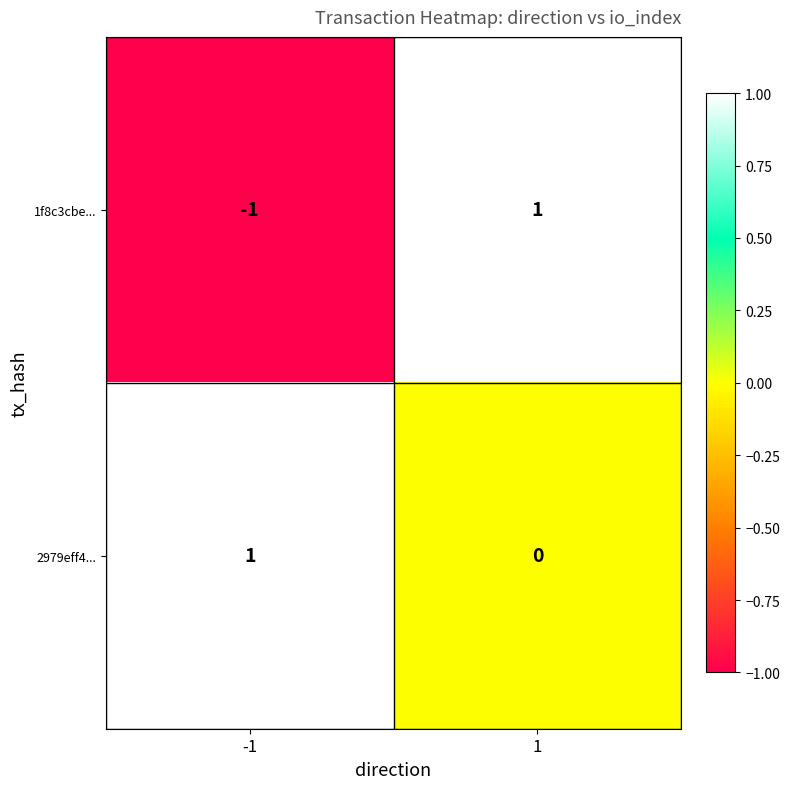

Rank the categories by 1f8c3cbe... value from highest to lowest.

1, -1